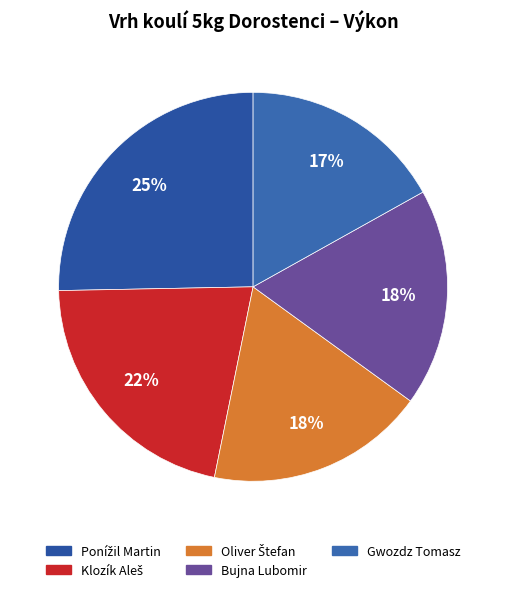

Is it true that Gwozdz Tomasz is 17% of the pie?

True